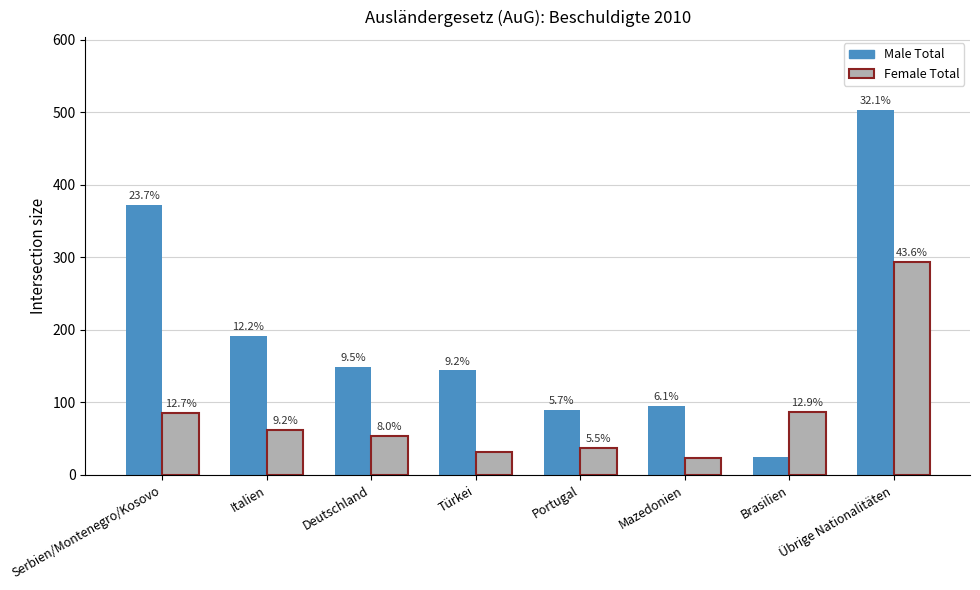

What is the average value of the Female Total series?

84